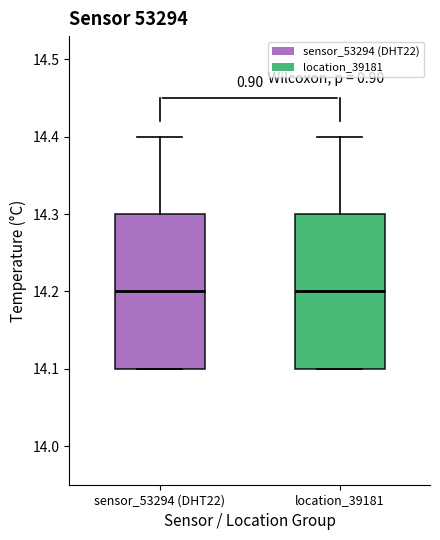

Where is the lower edge of the box for sensor_53294 (DHT22) on the y-axis? The values are not printed on the chart, so give them approximately, as read against the axis.

14.1